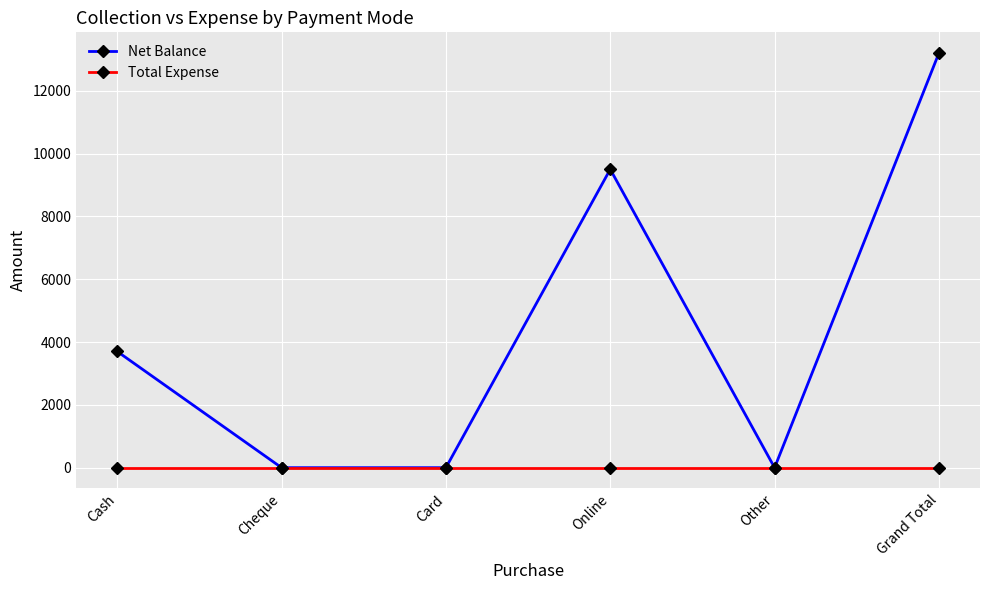

What is the maximum value shown in the chart?

13200